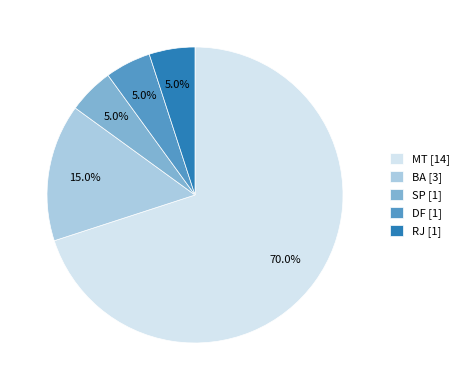

To the nearest percent, what is the average slice percentage?

20%